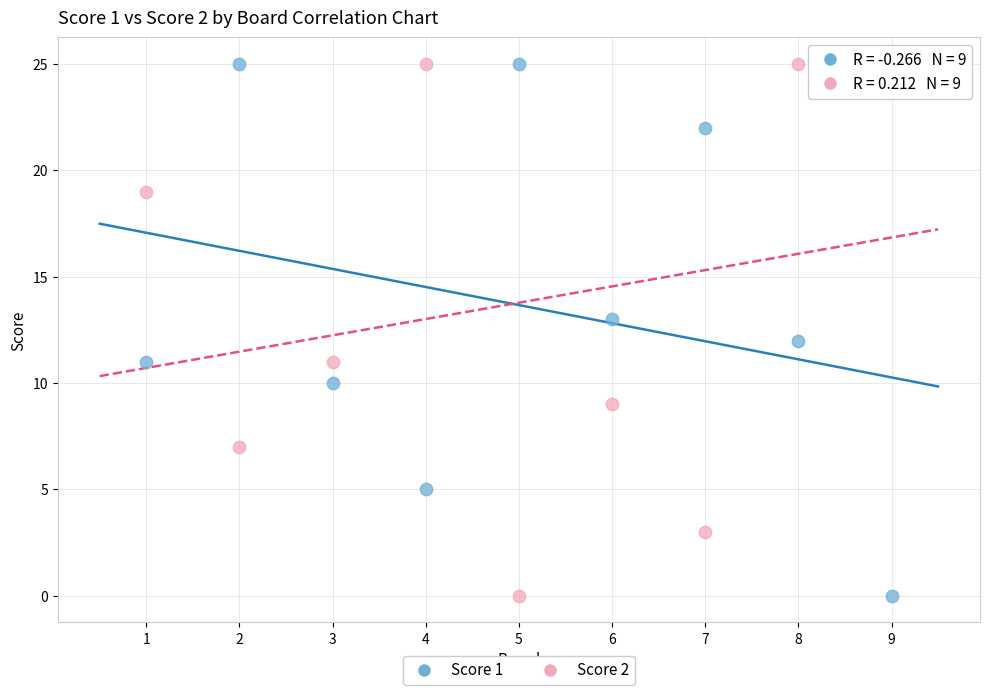

What is the X range (max minus min) for the scatter plot?

8